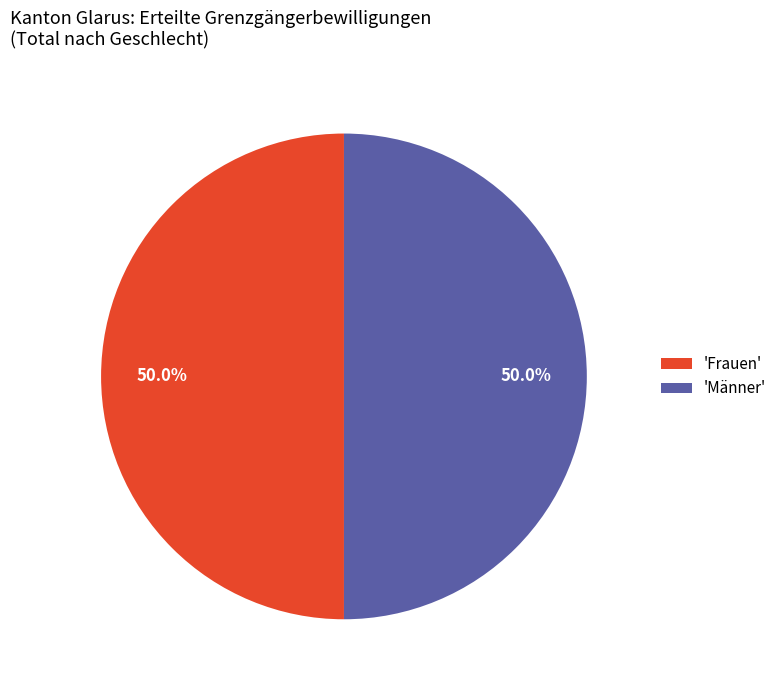

To the nearest percent, what is the average slice percentage?

50%